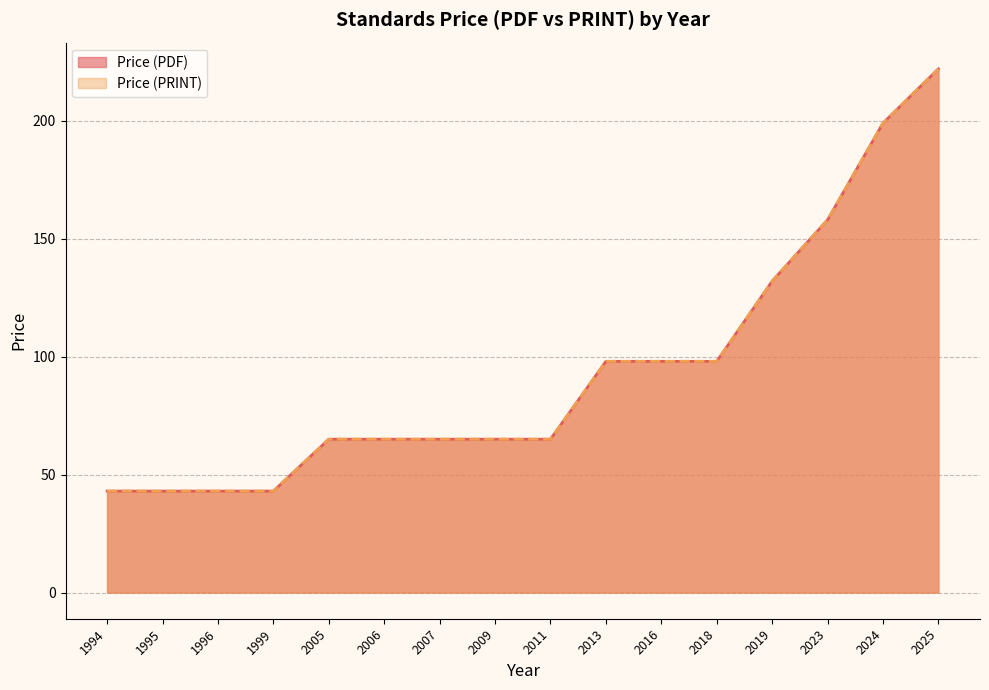

True or false: Price (PDF) and Price (PRINT) cross at least once.

False